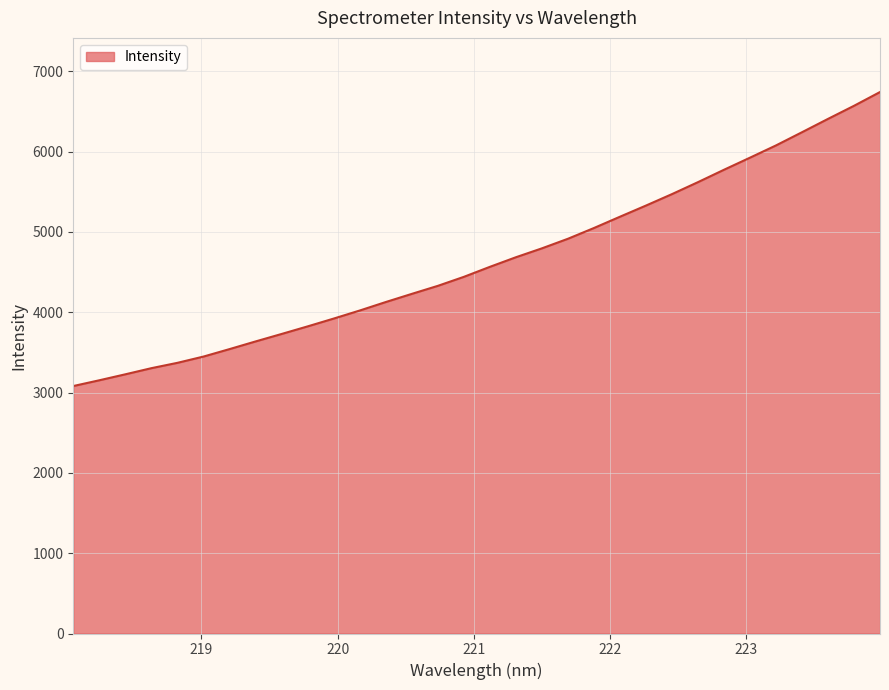

What is the greatest value displayed?

6742.7